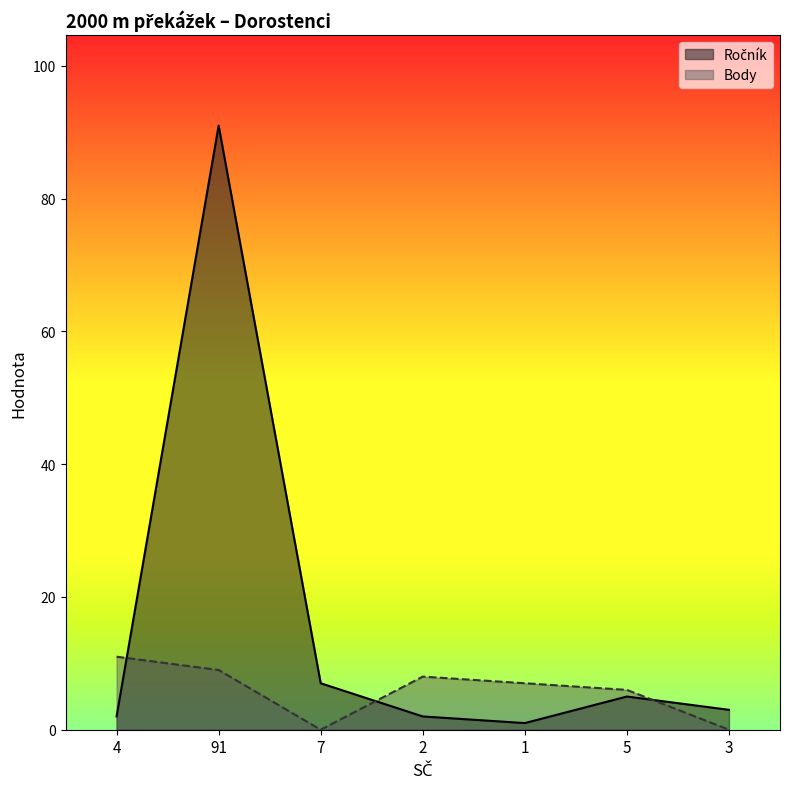

What is the difference between the Body values at 1 and 2?

1